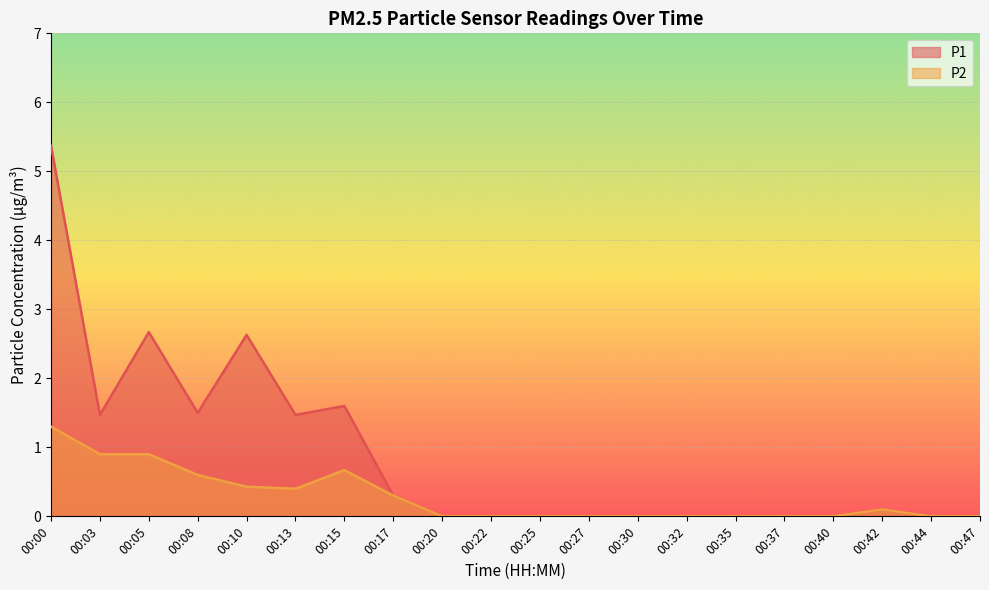

True or false: P1 and P2 cross at least once.

False